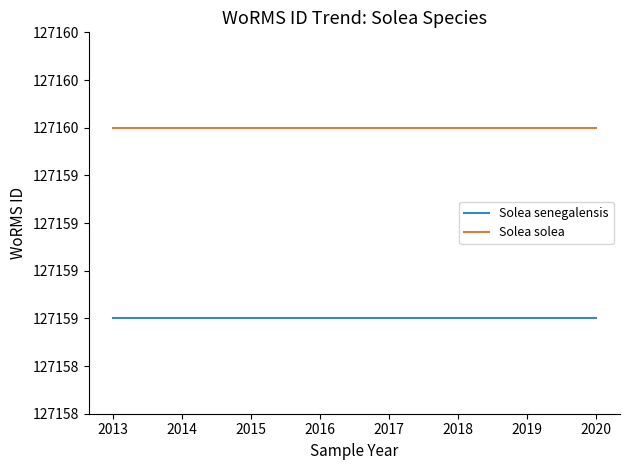

Does the chart have visible grid lines?

No